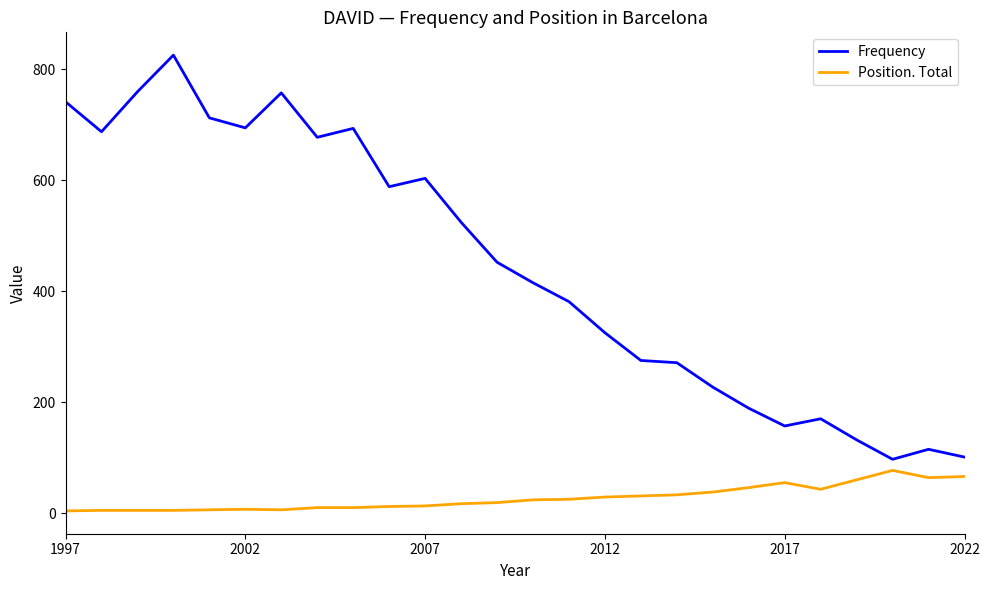

True or false: Frequency has more than 1 points higher than both neighbors.

True